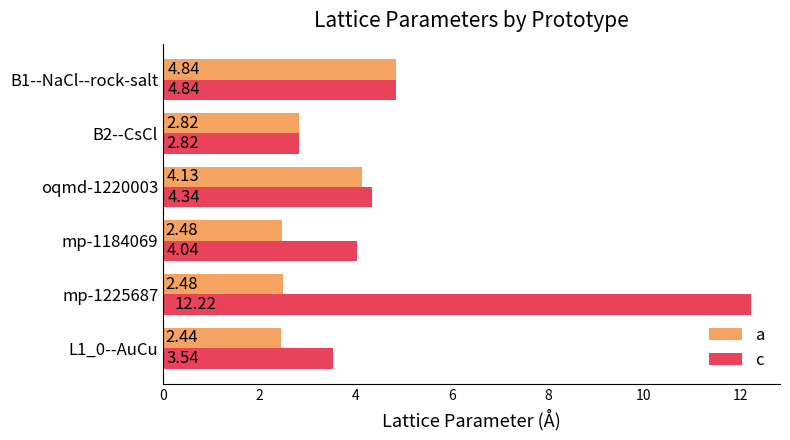

Which series changed the most between oqmd-1220003 and B2--CsCl?

c